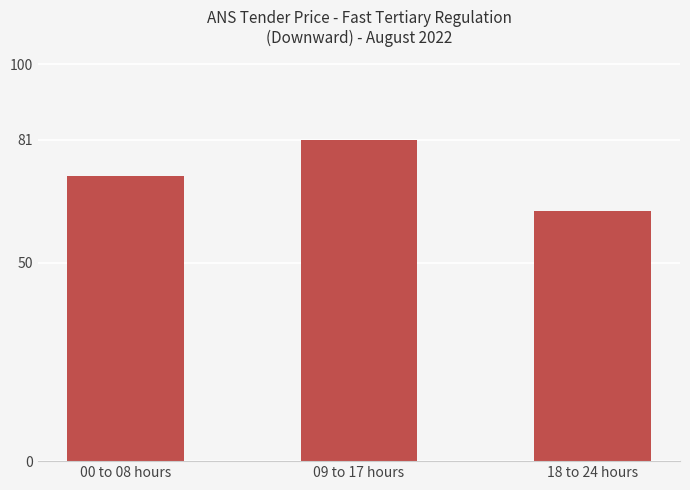

What is the smallest value displayed?

63